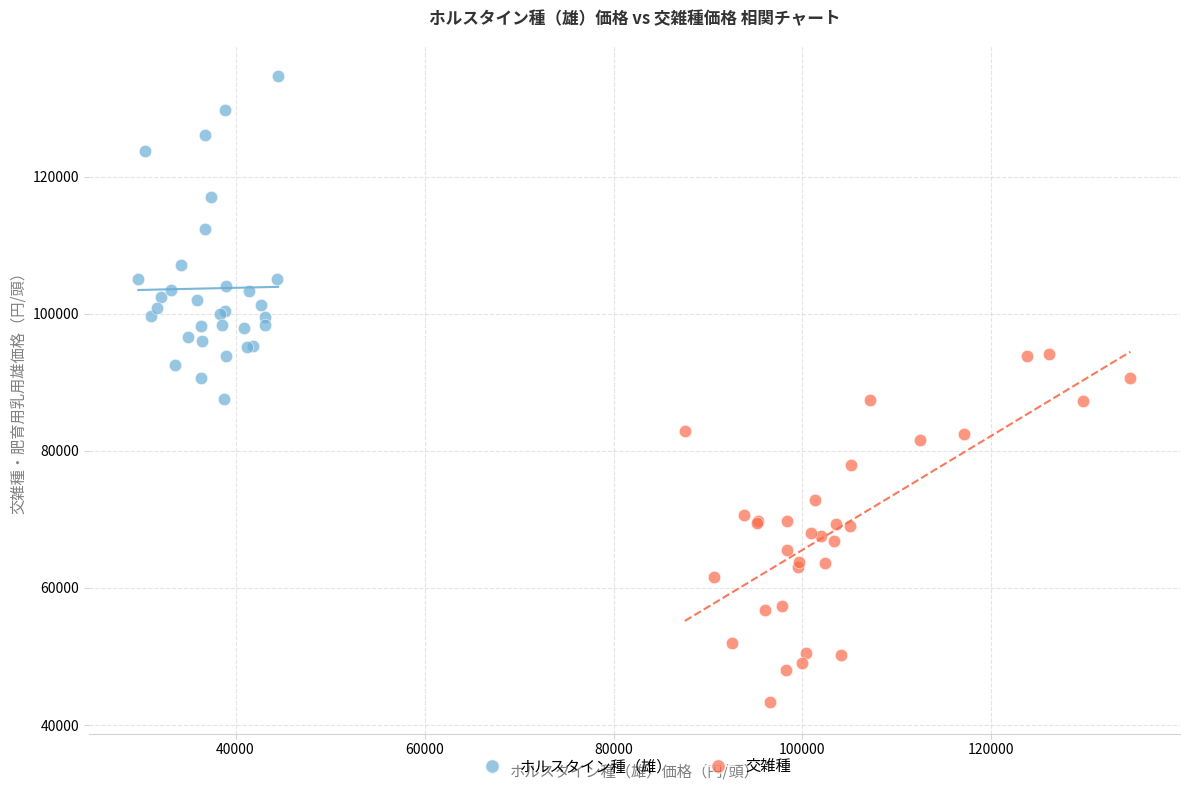

Which series contains the lowest Y value?

交雑種